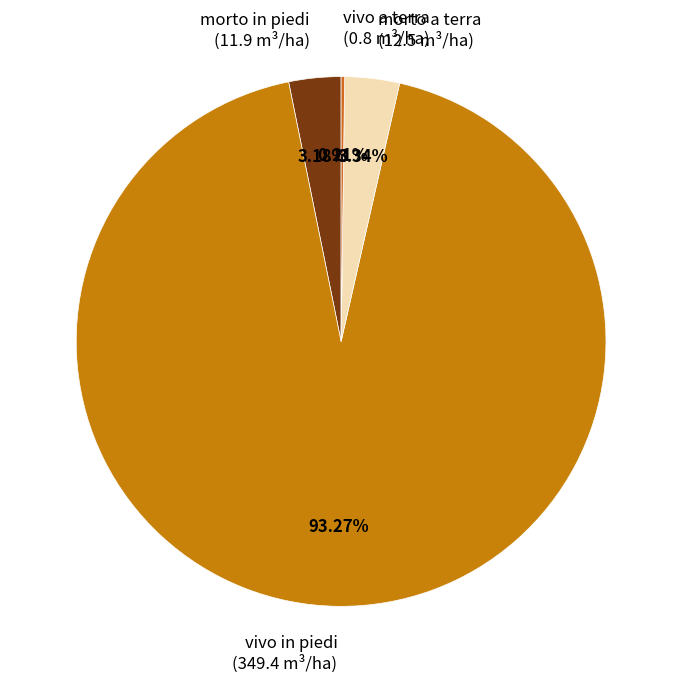

How many slices are in this pie chart?

4